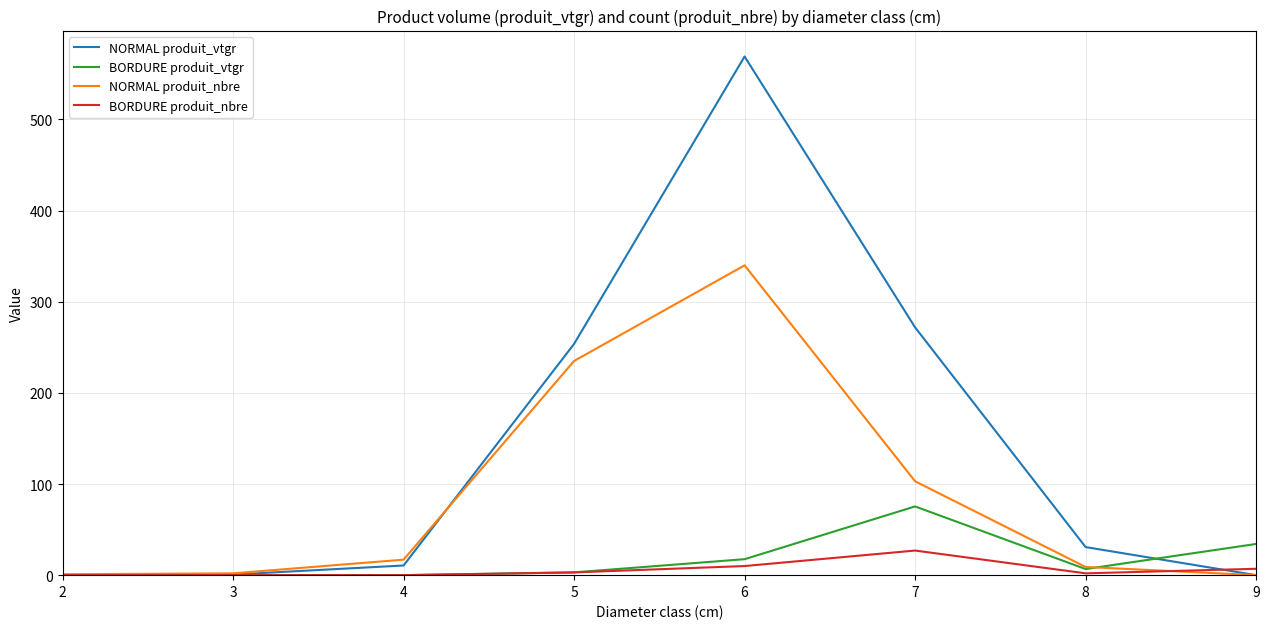

In NORMAL produit_vtgr, how many points are higher than both neighbors (excluding endpoints)?

1